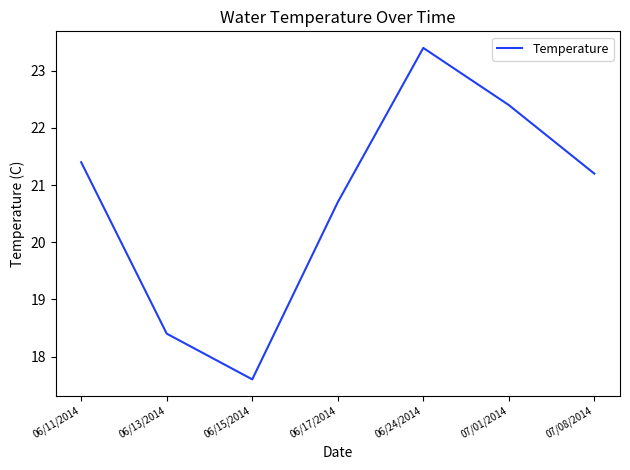

List the labels in order of value, smallest first.

06/15/2014, 06/13/2014, 06/17/2014, 07/08/2014, 06/11/2014, 07/01/2014, 06/24/2014